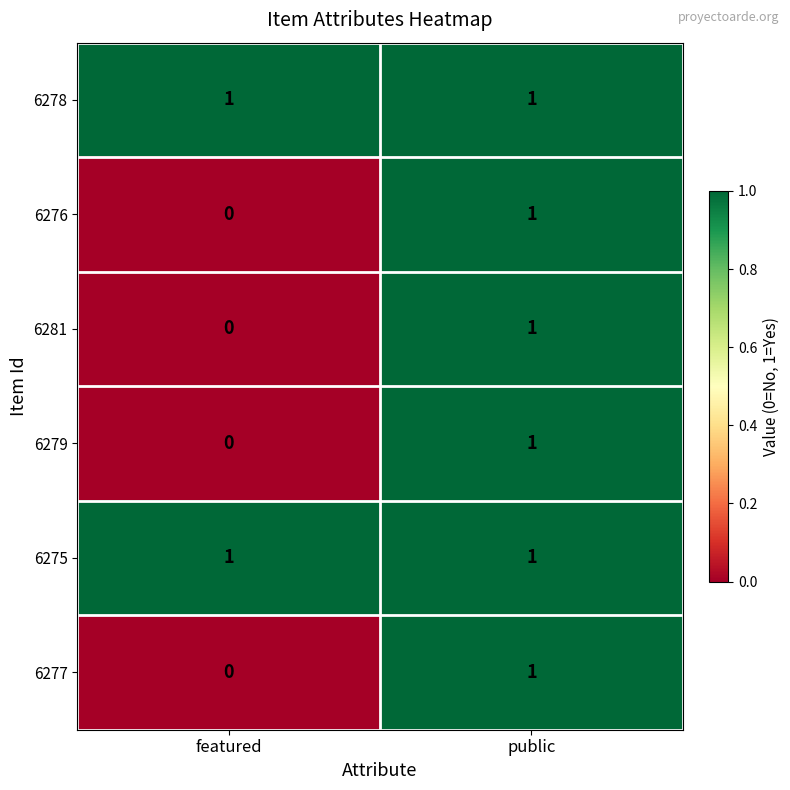

At which label is 6281 closest to 0?

featured